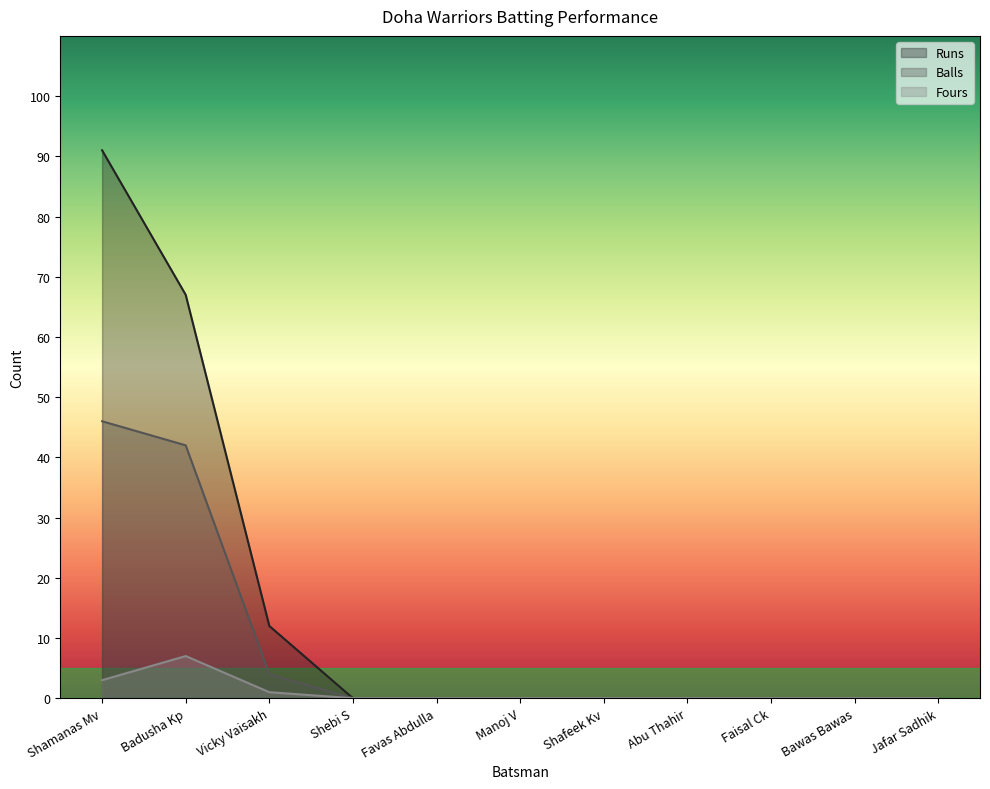

At which category does Fours reach its first local peak?

Badusha Kp